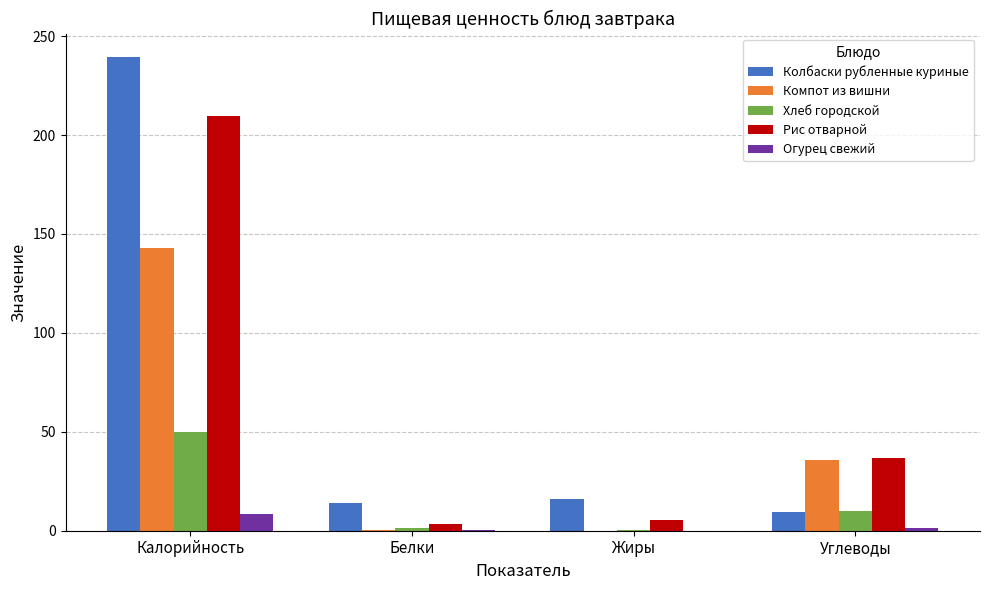

At which category does the chart reach its peak across all series?

Калорийность